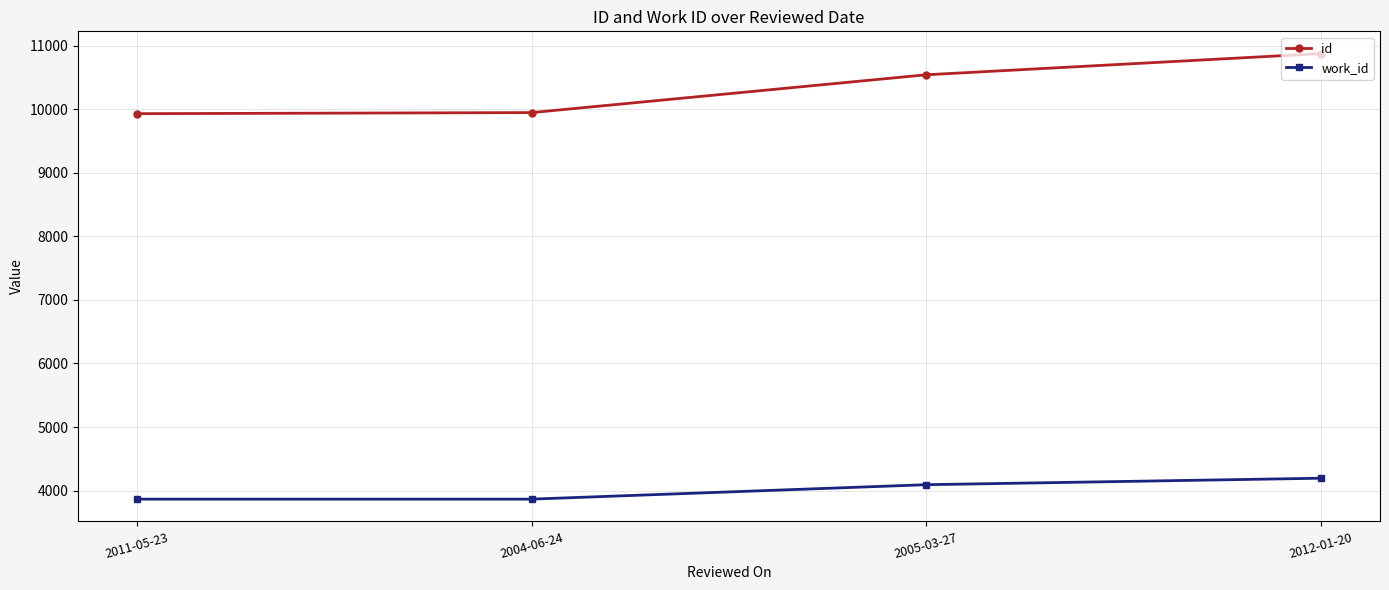

What is the total value across all series at 2005-03-27?

14635